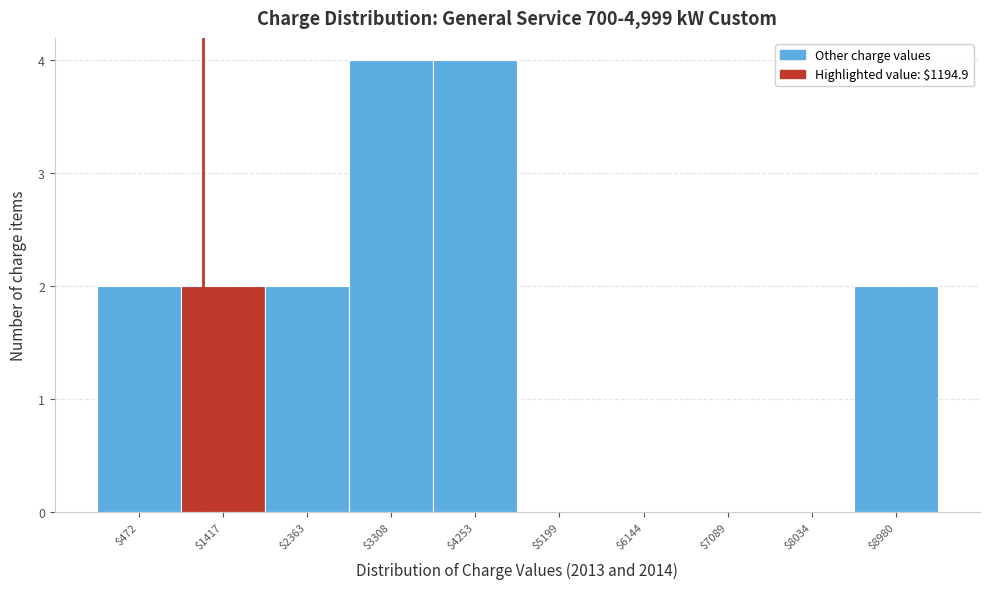

What is the height of the bar covering 3800 to 4700 on the x-axis? Neither the bar edges nor the heights are printed on the chart, so give them approximately, as read against the axes.

4